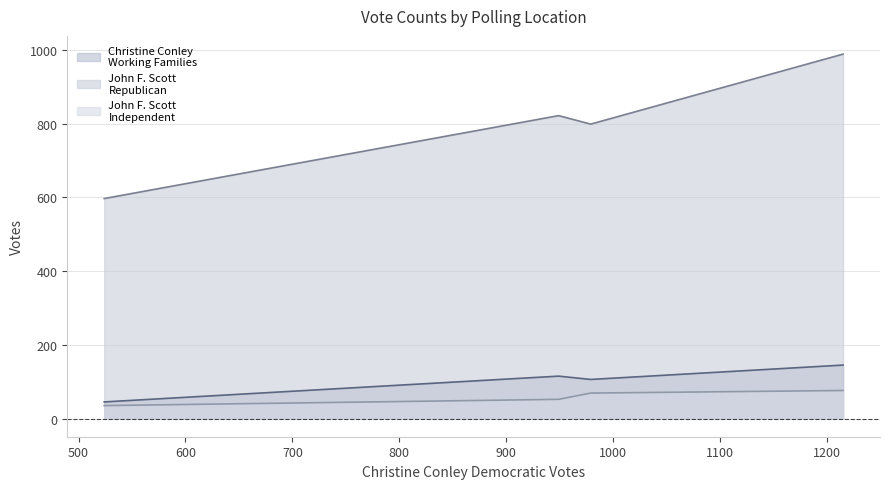

What is the maximum value shown in the chart?

989